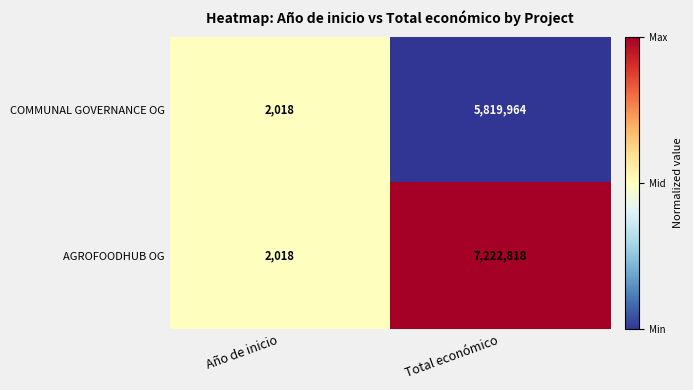

What is the sum of the AGROFOODHUB OG values at Año de inicio and Total económico?

7224836